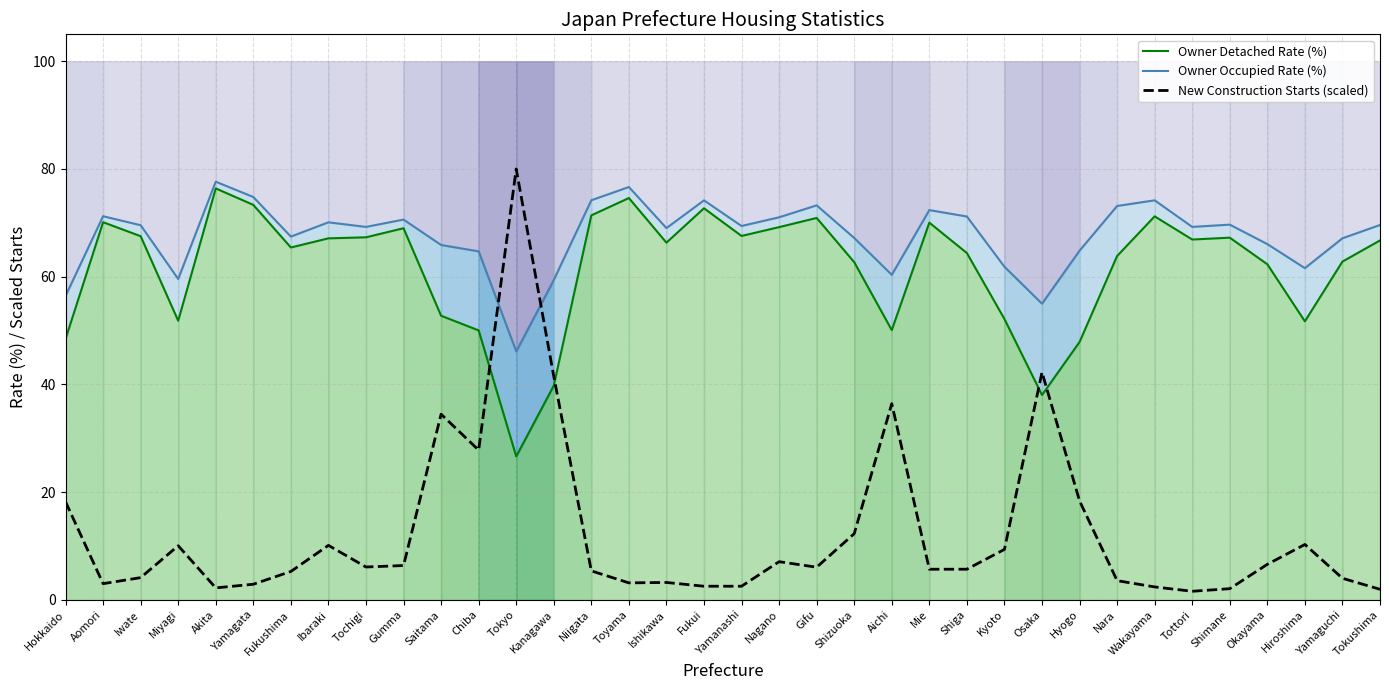

Which series ends up on top after the final intersection of Owner Detached Rate (%) and New Construction Starts (scaled)?

Owner Detached Rate (%)